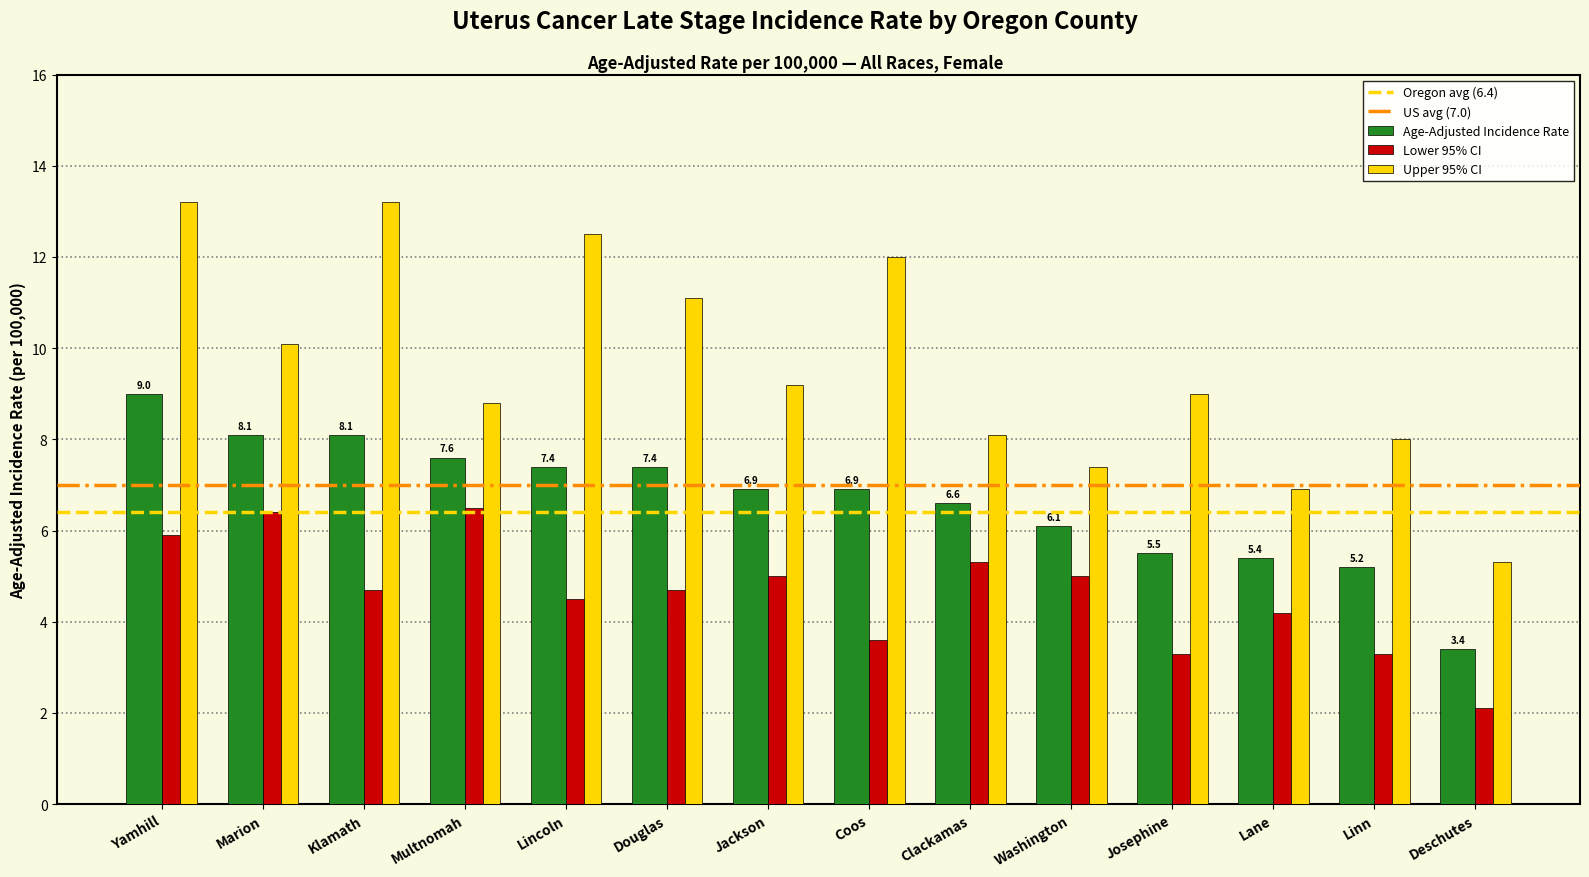

True or false: Upper 95% CI has a value of 15.2 at Jackson.

False